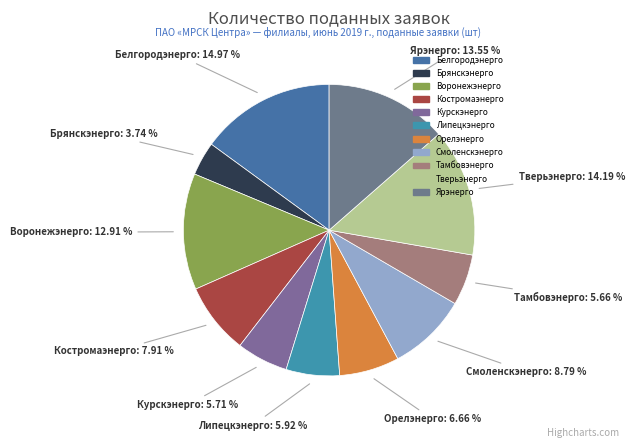

How many segments does this pie chart have?

11